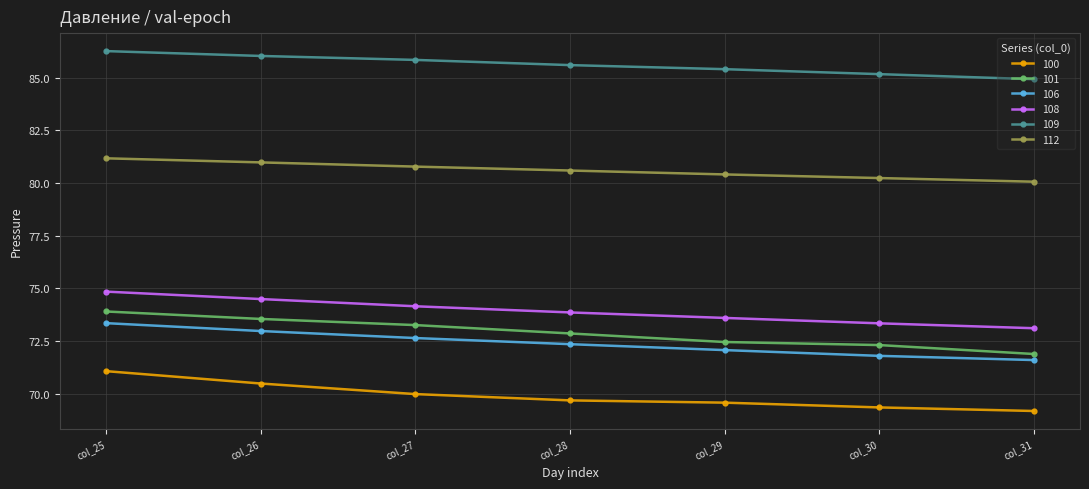

True or false: 106 and 109 intersect in this chart.

False